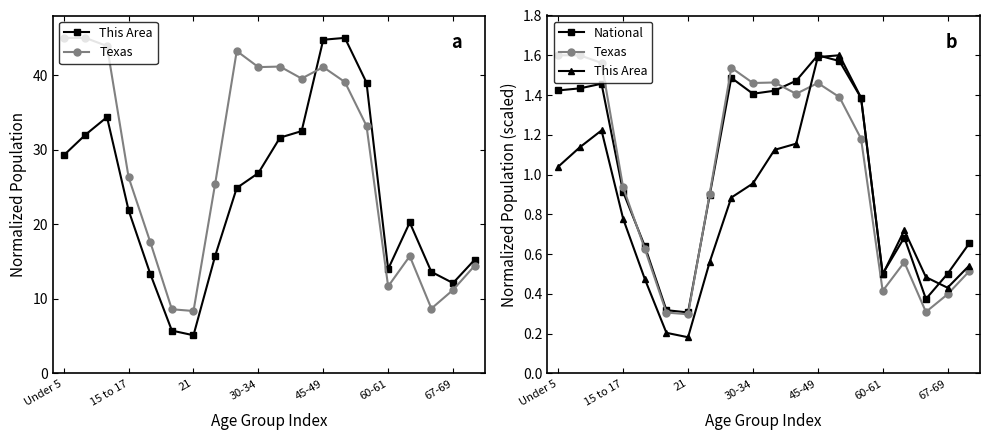

At which category is the sum across all series the highest?

45-49